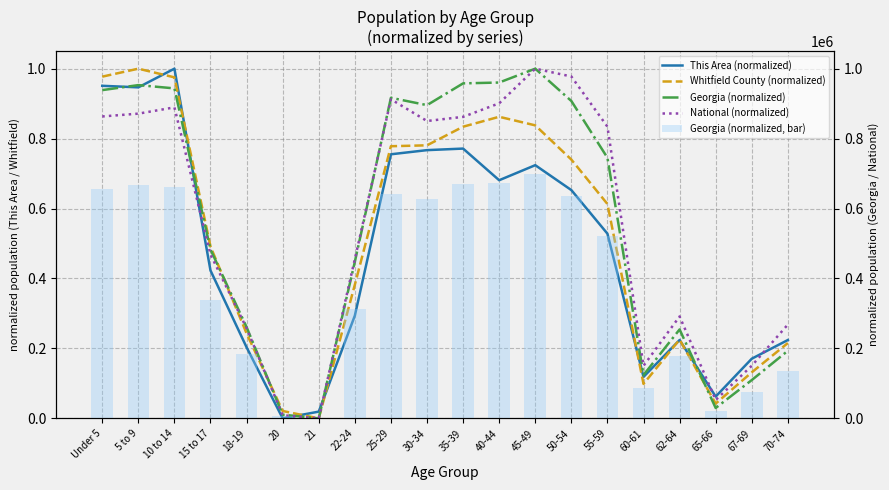

At how many categories does at least one series exceed 145703?

14